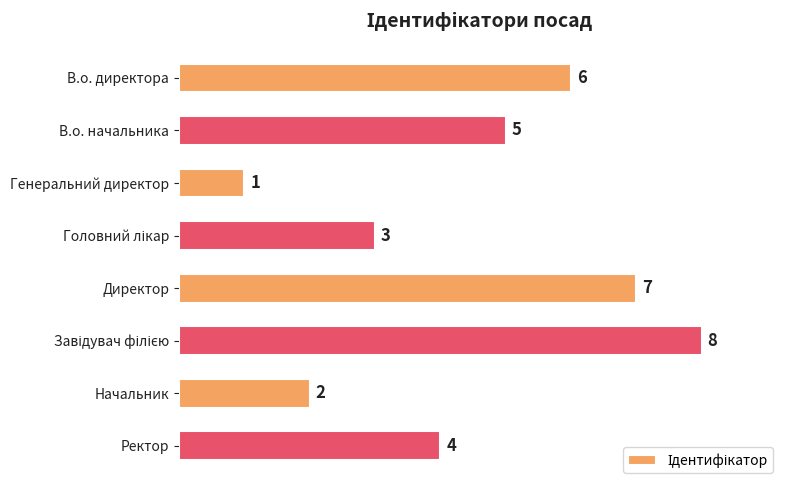

Reading bottom to top, extract all data points from this chart.

4	2	8	7	3	1	5	6